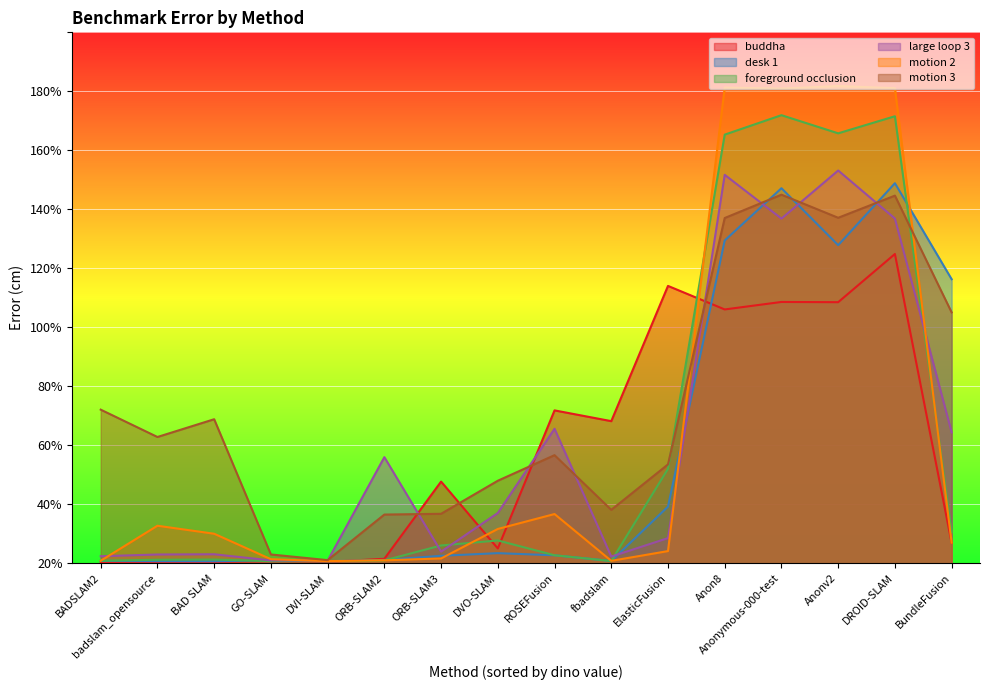

Between DVO-SLAM and ORB-SLAM3, which is larger?

ORB-SLAM3